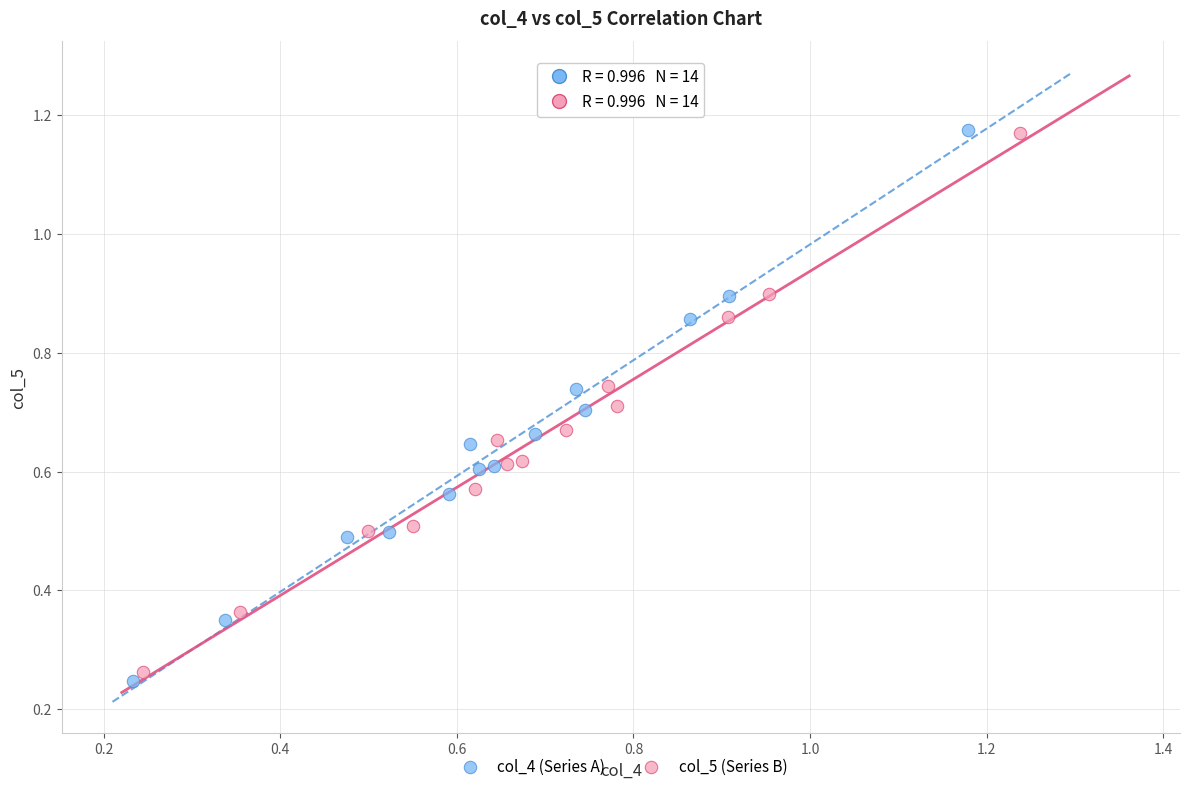

Which series has the widest spread of Y values?

col_4 (Series A)